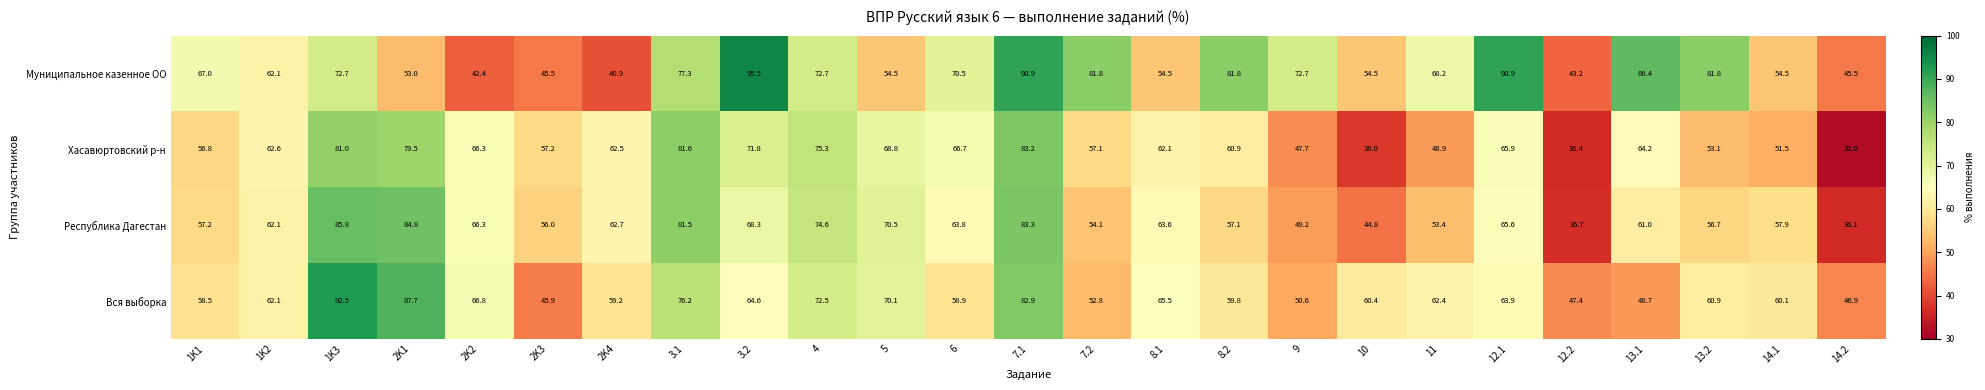

List the series in order of their overall mean, highest first.

Муниципальное казенное ОО, Вся выборка, Республика Дагестан, Хасавюртовский р-н